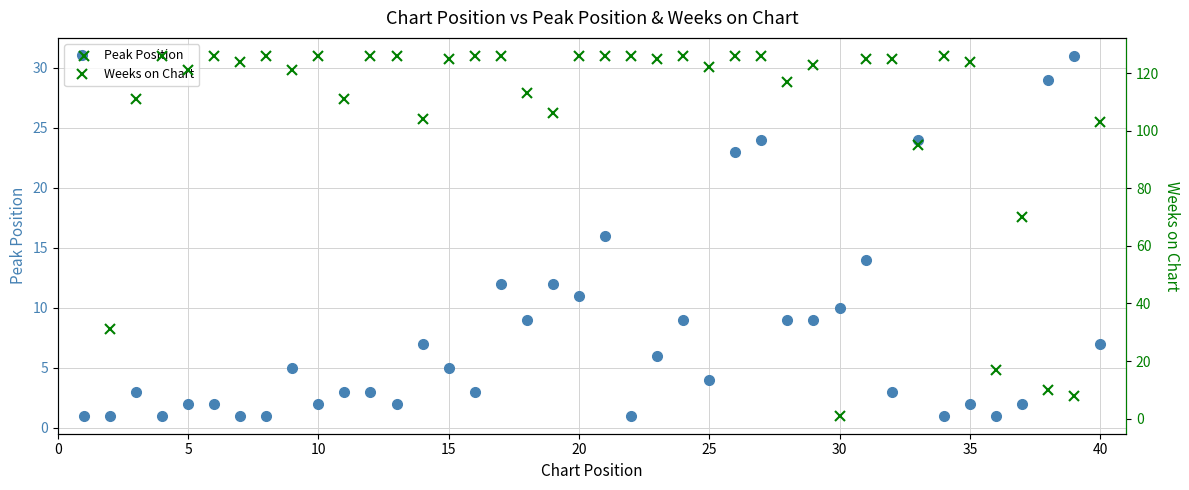

True or false: Peak Position has a value of 11 at 20.

True